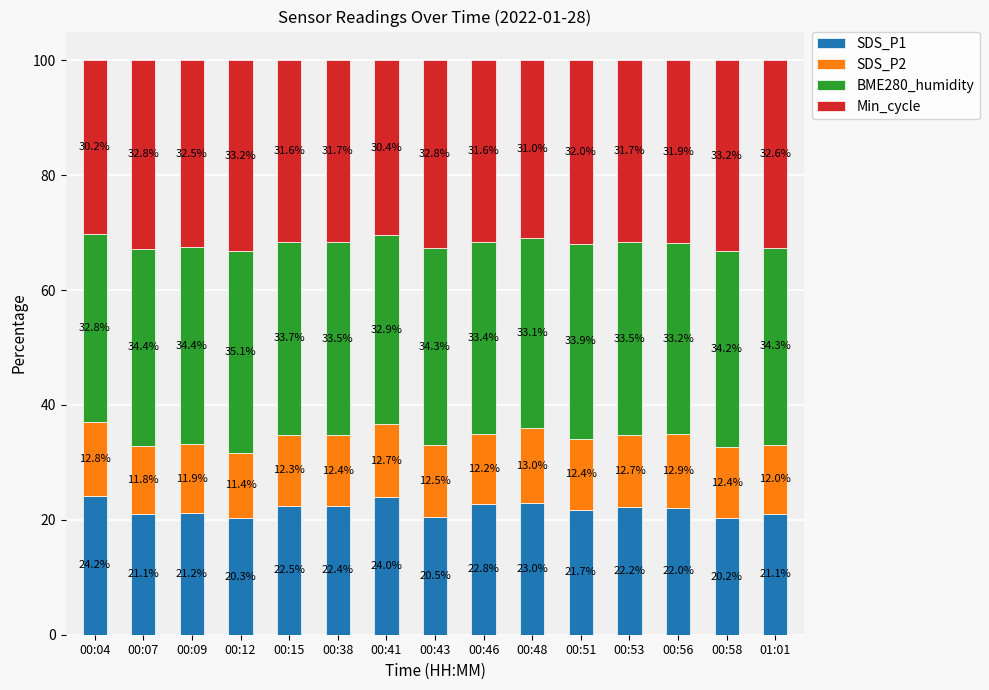

Reading left to right, what are the values for SDS_P1?

00:04=24.2	00:07=21.1	00:09=21.2	00:12=20.3	00:15=22.5	00:38=22.4	00:41=24.0	00:43=20.5	00:46=22.8	00:48=23.0	00:51=21.7	00:53=22.2	00:56=22.0	00:58=20.2	01:01=21.1